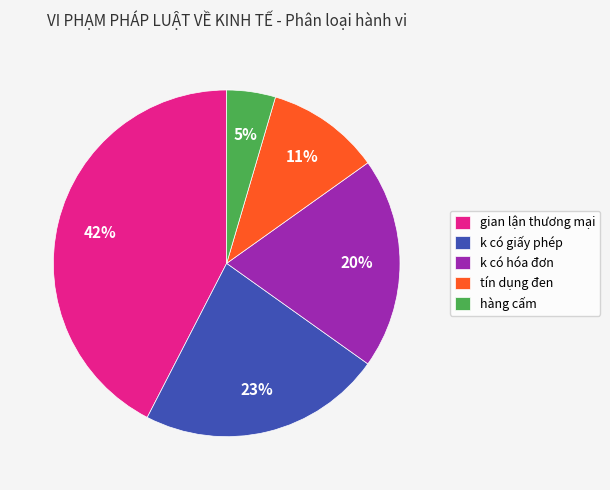

Approximately how many times larger is the value at k có hóa đơn compared to k có giấy phép?

0.9